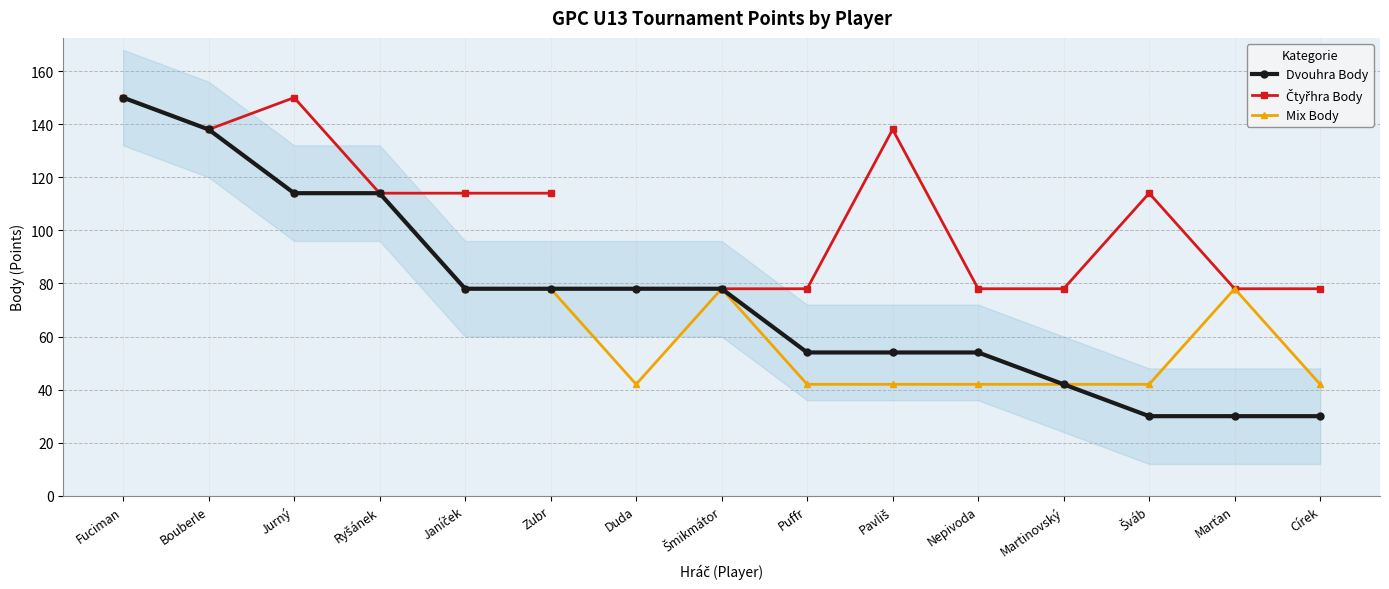

What are all the series names shown in the legend?

Dvouhra Body, Čtyřhra Body, Mix Body